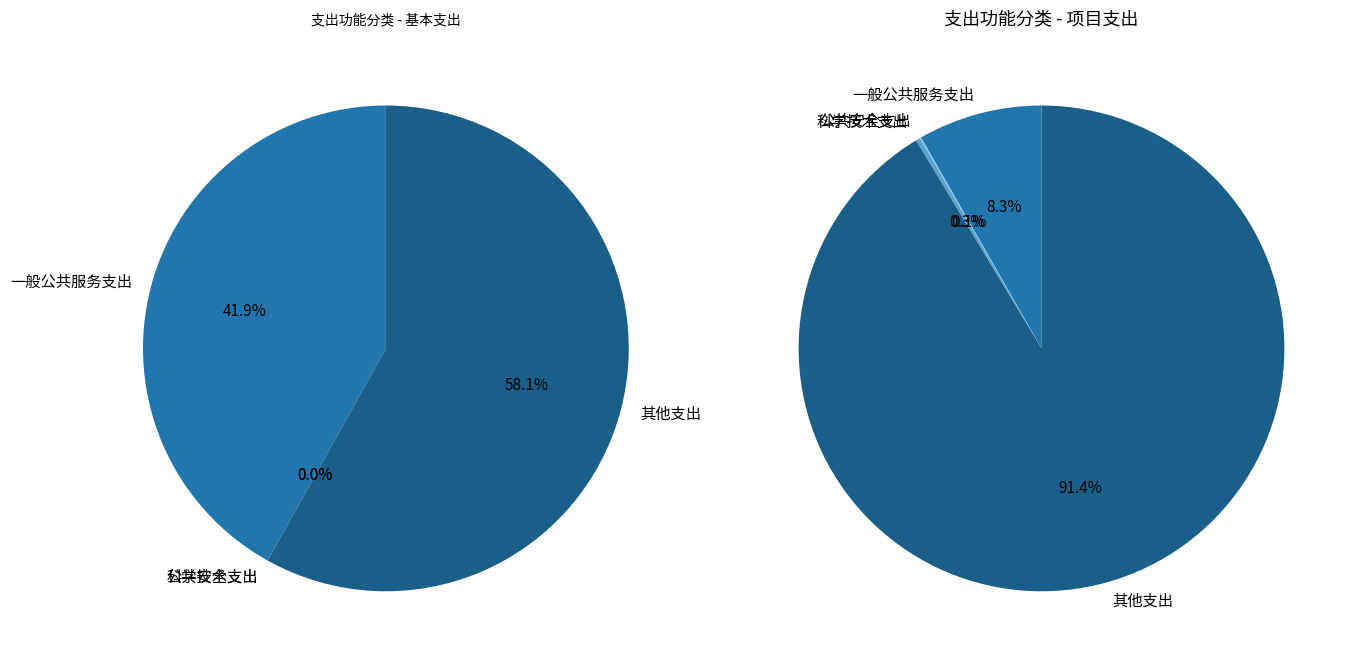

The 科学技术支出 slice represents 9% of the pie. True or false?

False